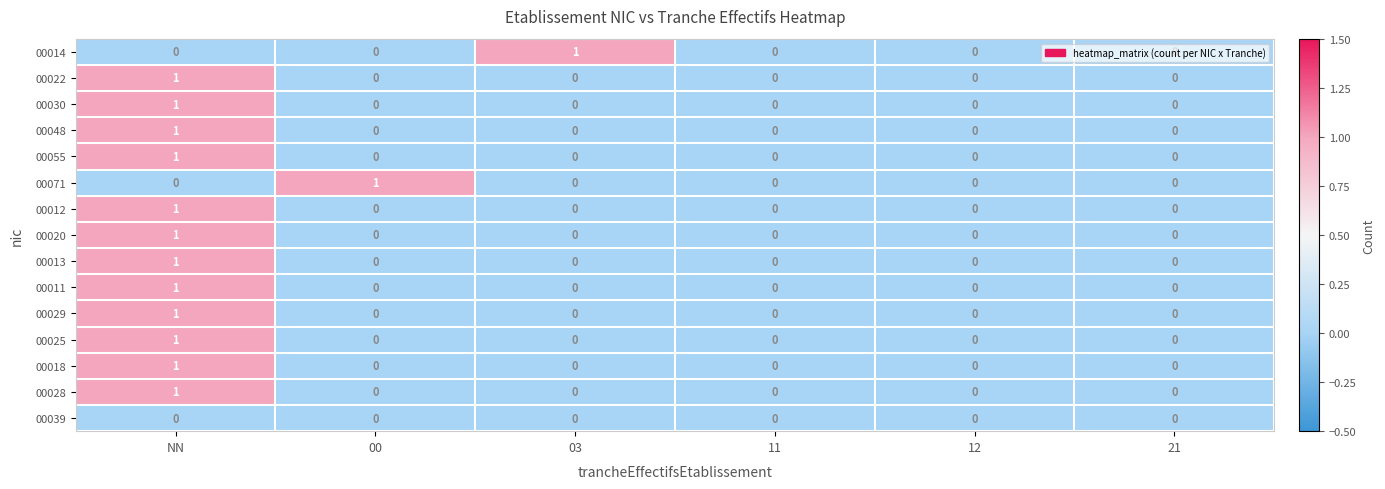

Count the number of data series in this chart.

15